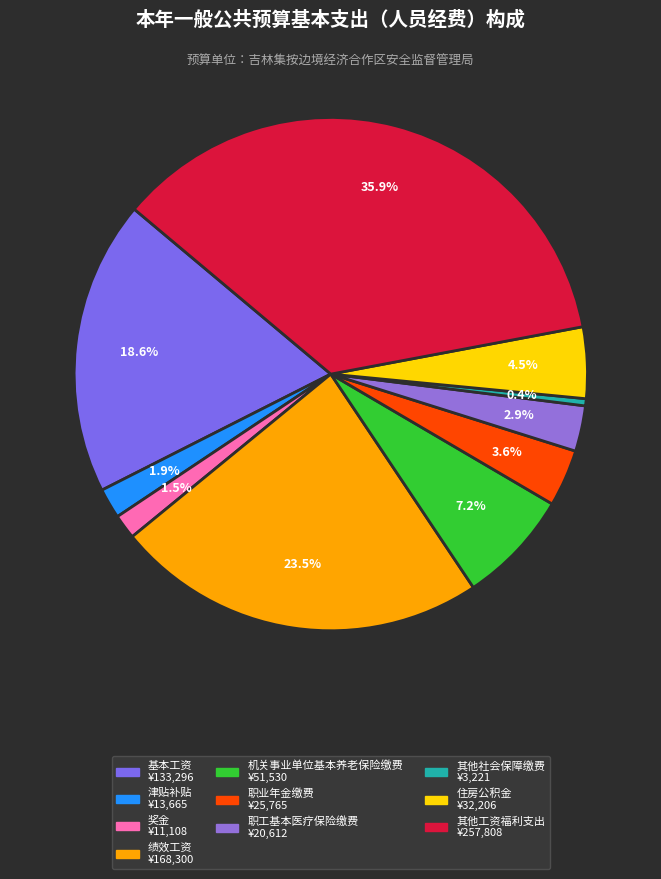

Between 职业年金缴费 and 住房公积金, which is larger?

住房公积金